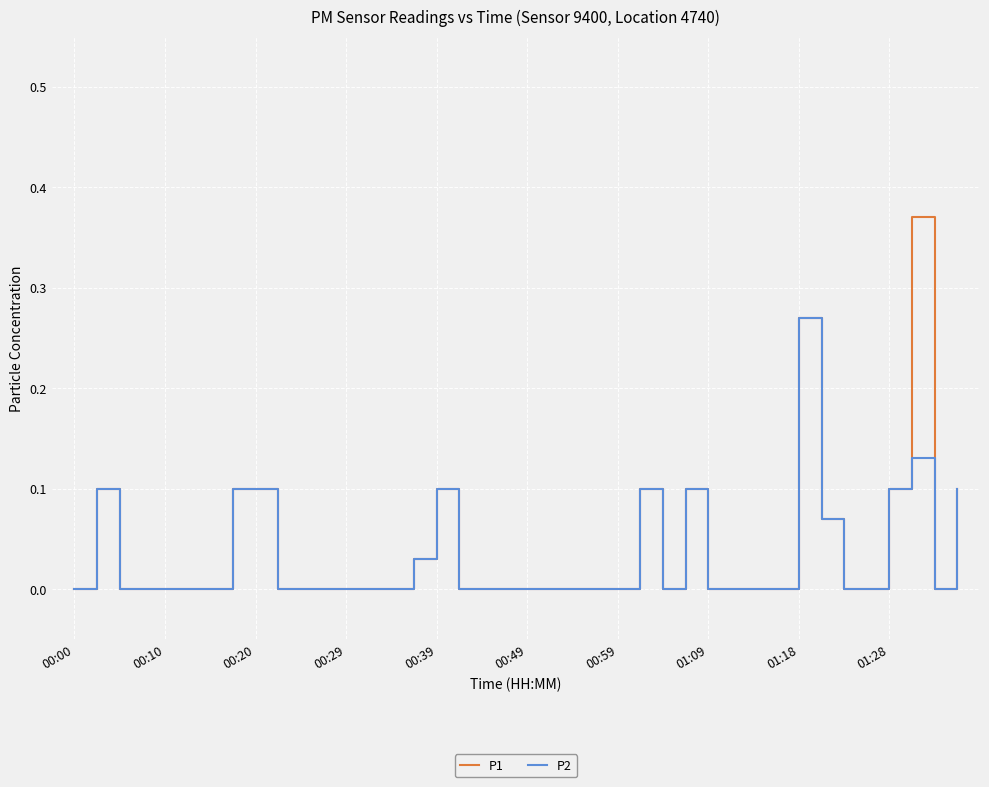

Which series has the largest range (max minus min)?

P1